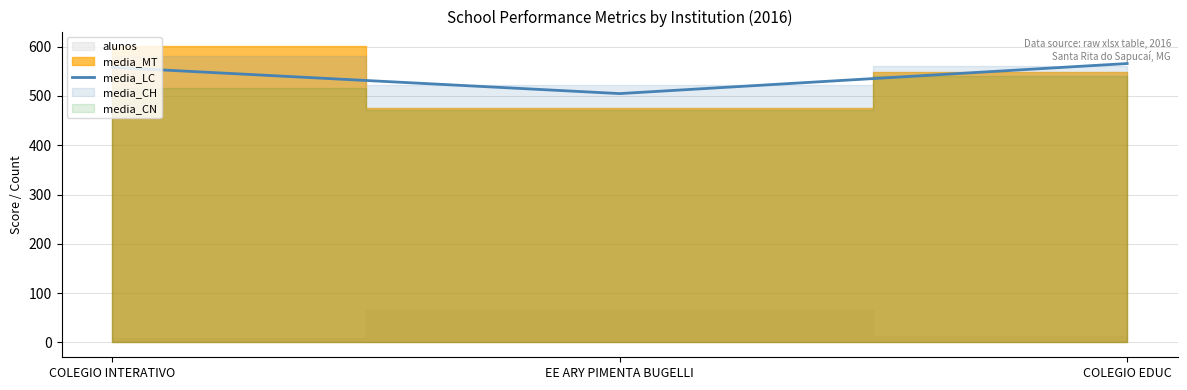

At which label is media_LC closest to 535?

COLEGIO INTERATIVO